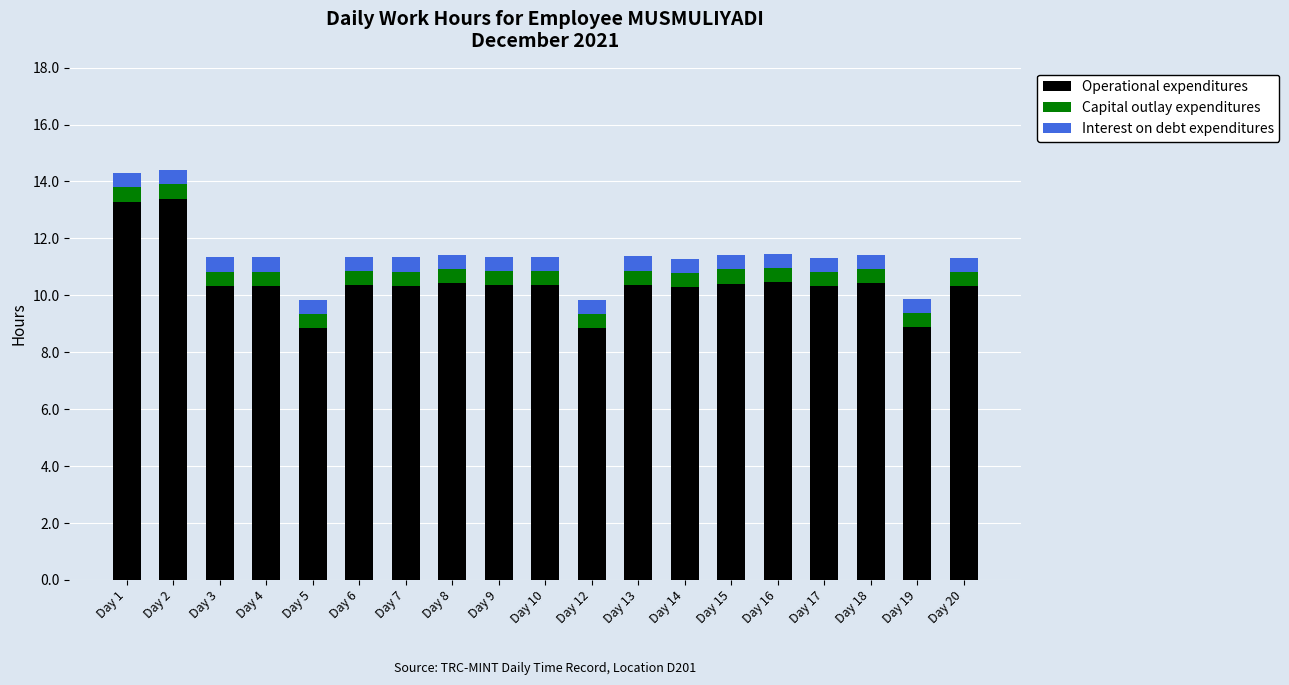

At which label does Operational expenditures first exceed 10?

Day 1